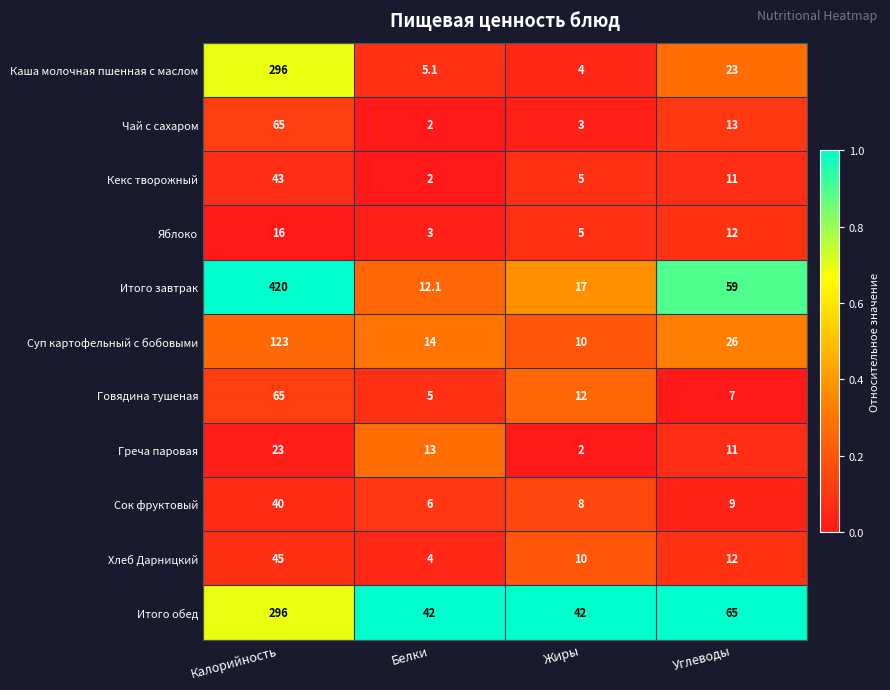

Is it true that Итого завтрак equals 12.1 at Белки?

True